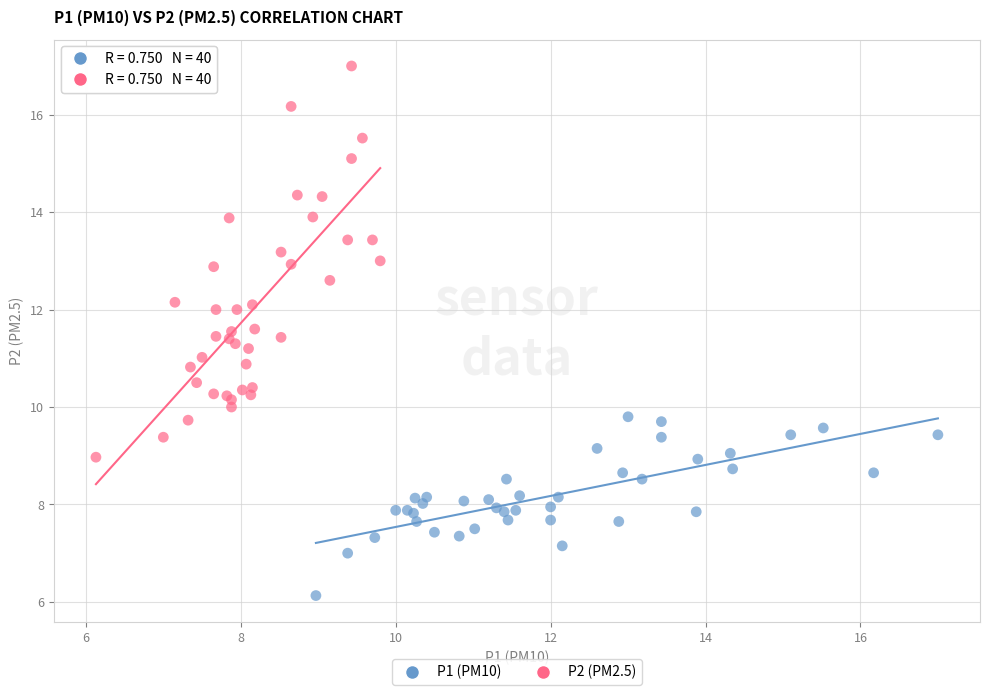

Which series has the largest Y range (max minus min)?

P2 (PM2.5)